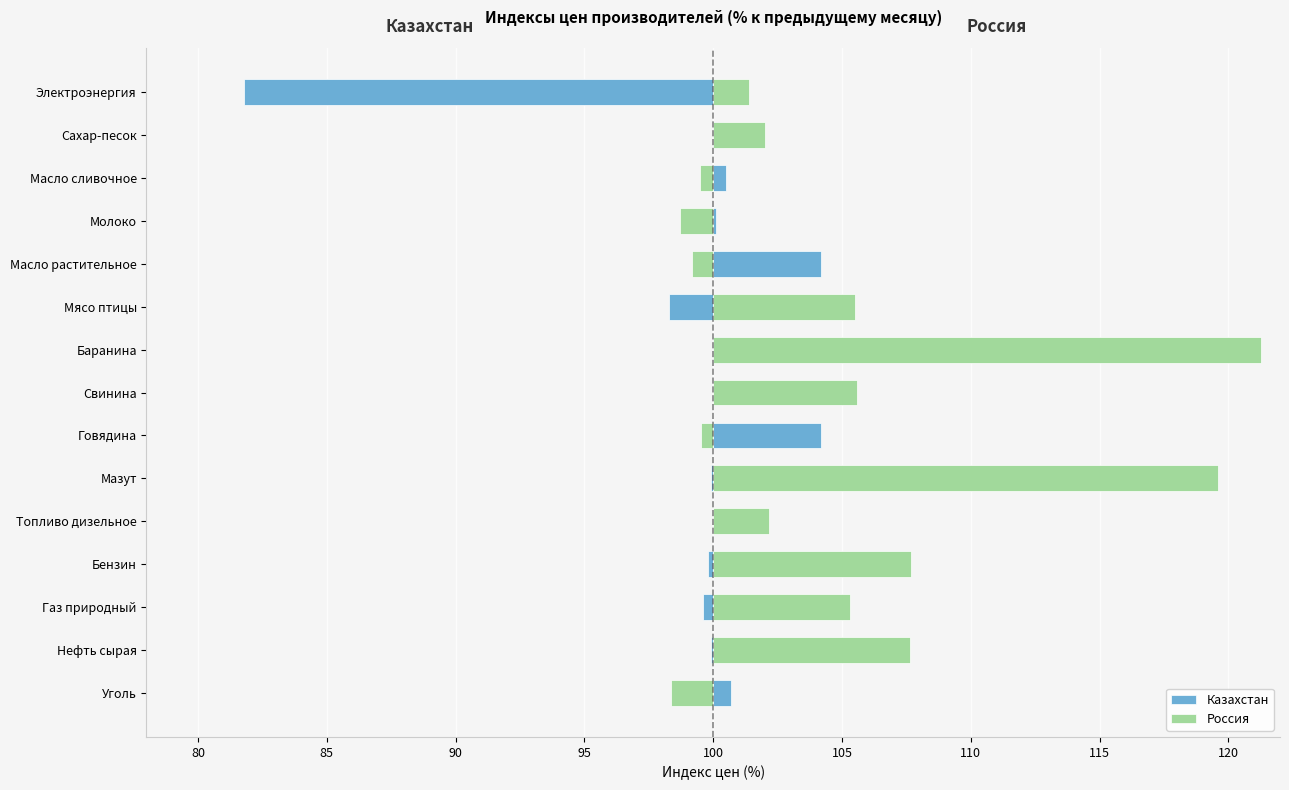

Reading left to right, list all the values displayed in this chart.

Казахстан: 0.7	-0.1	-0.4	-0.2	0.0	-0.1	4.2	0.0	0.7	-1.7	4.2	0.1	0.5	0.4	-18.2
Россия: -1.6	7.6	5.3	7.7	2.2	19.6	-0.5	5.6	21.3	5.5	-0.8	-1.3	-0.5	2.0	1.4